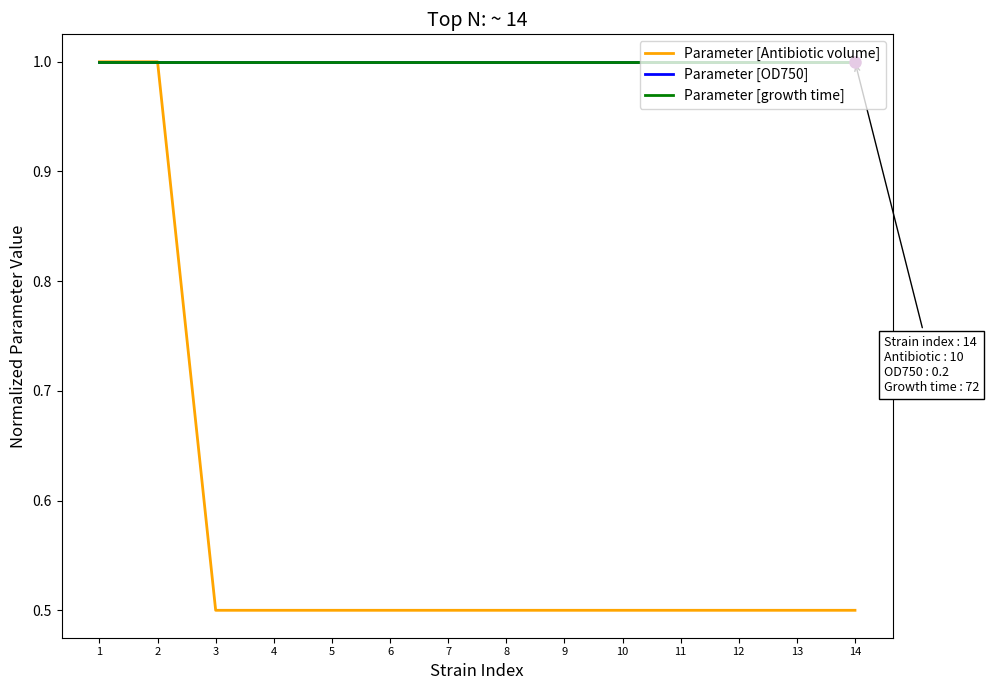

Does the chart display data point markers on the line(s)?

No